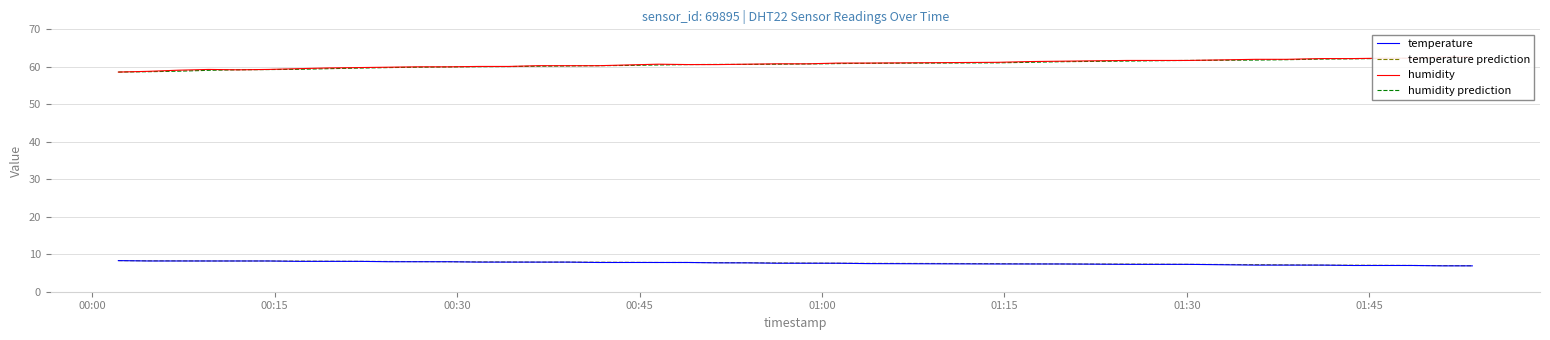

What is the lowest value of the temperature series?

6.9